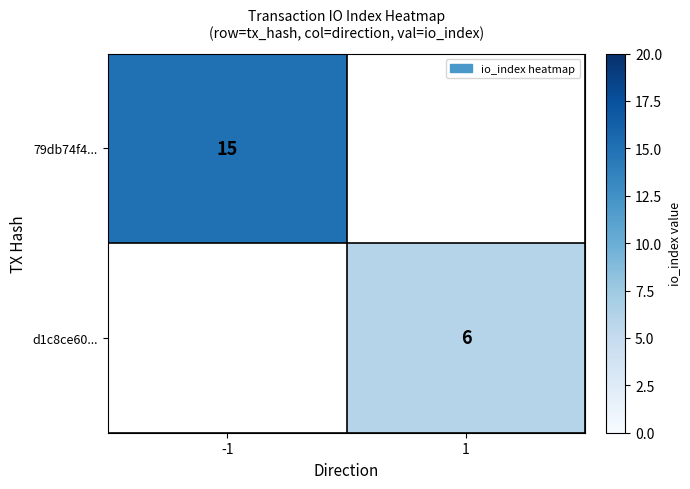

What is the greatest value displayed?

15.0